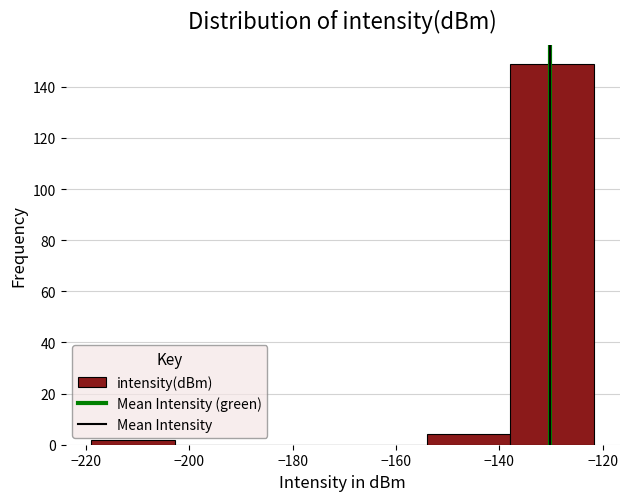

Reading left to right, transcribe this chart: for each bar, give the range it covers on the x-axis and its height. Neither the bar edges nor the heights are printed on the chart, so give them approximately, as read against the axes.

-220 to -202: 2
-202 to -186: 0
-186 to -170: 0
-170 to -154: 0
-154 to -138: 4
-138 to -122: 150